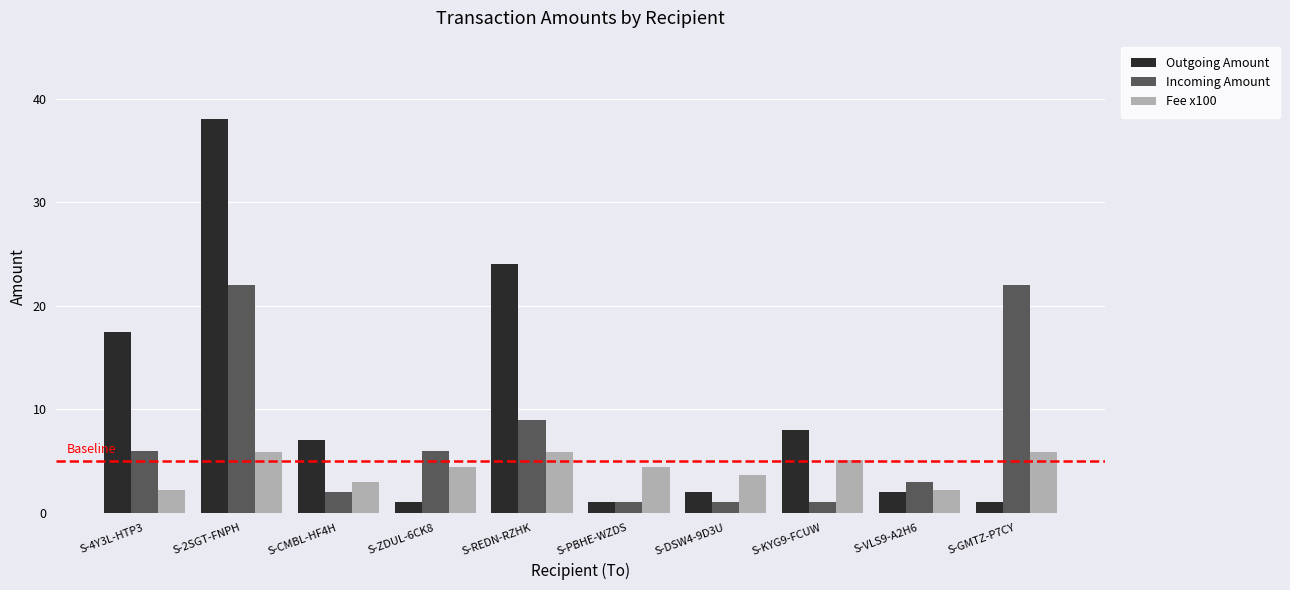

Rank the series by their maximum value, from highest to lowest.

Outgoing Amount, Incoming Amount, Fee x100